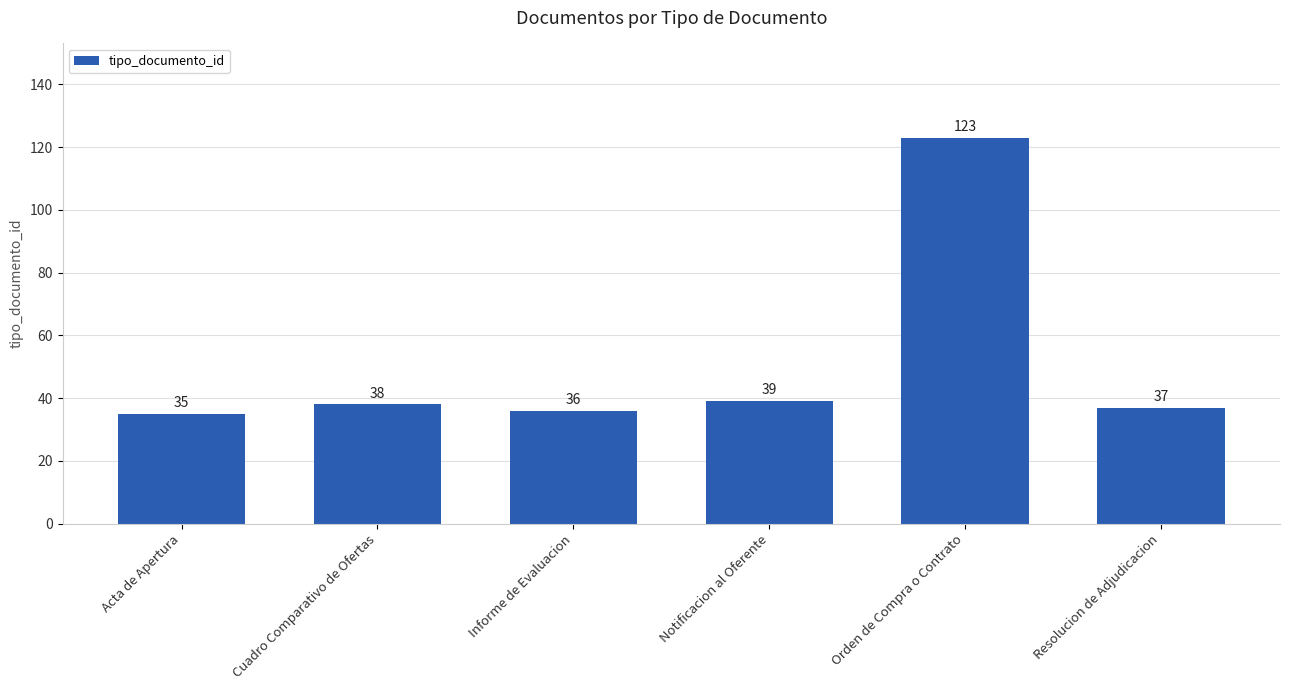

What is the sum of the values at Orden de Compra o Contrato and Cuadro Comparativo de Ofertas?

161